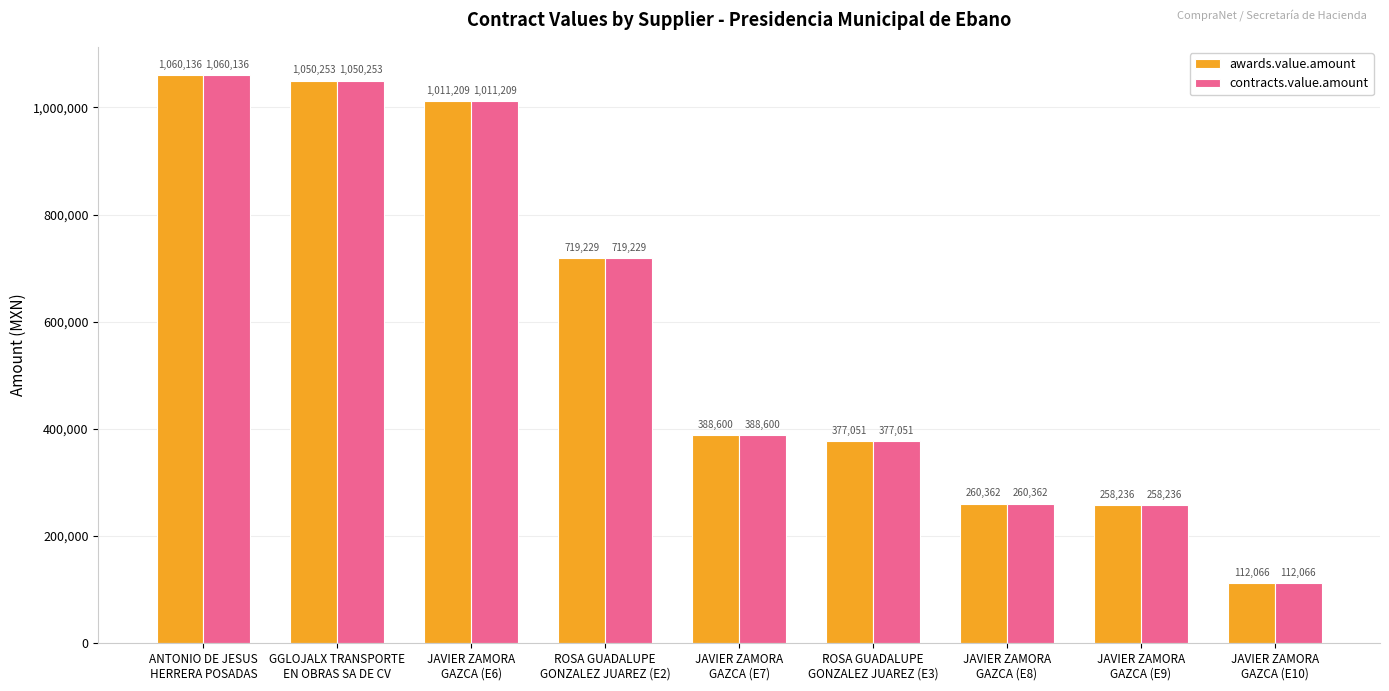

At how many categories does at least one series exceed 783514?

3